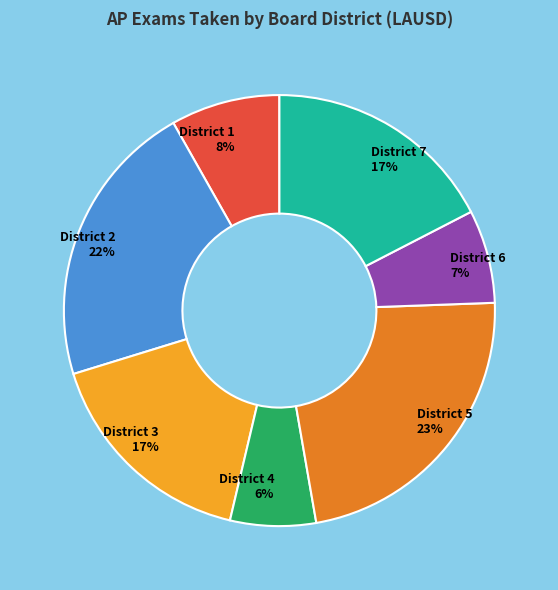

Between District 2 and District 7, which is larger?

District 2